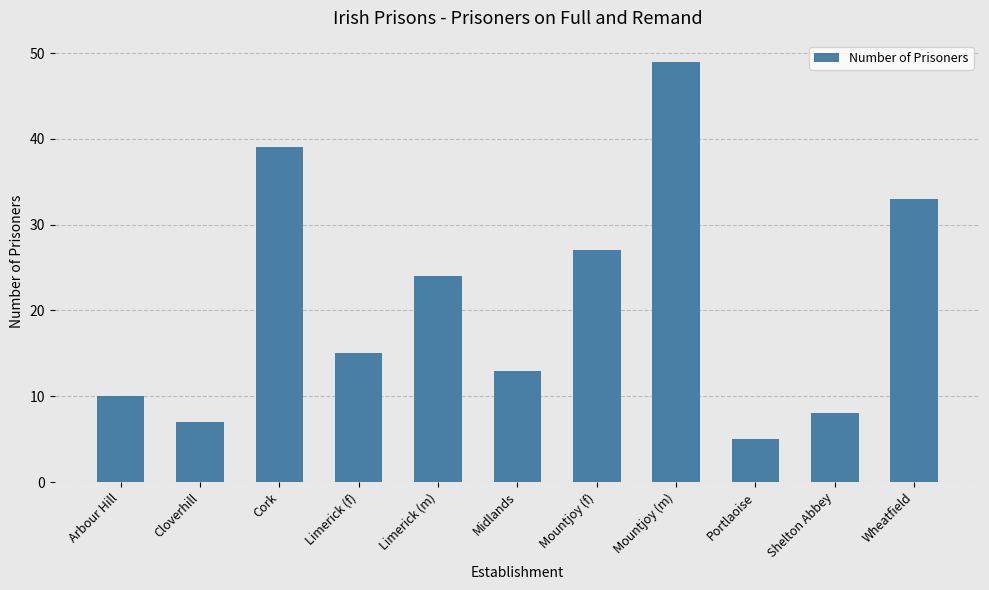

Reading right to left, list all the values displayed in this chart.

Wheatfield=33	Shelton Abbey=8	Portlaoise=5	Mountjoy (m)=49	Mountjoy (f)=27	Midlands=13	Limerick (m)=24	Limerick (f)=15	Cork=39	Cloverhill=7	Arbour Hill=10